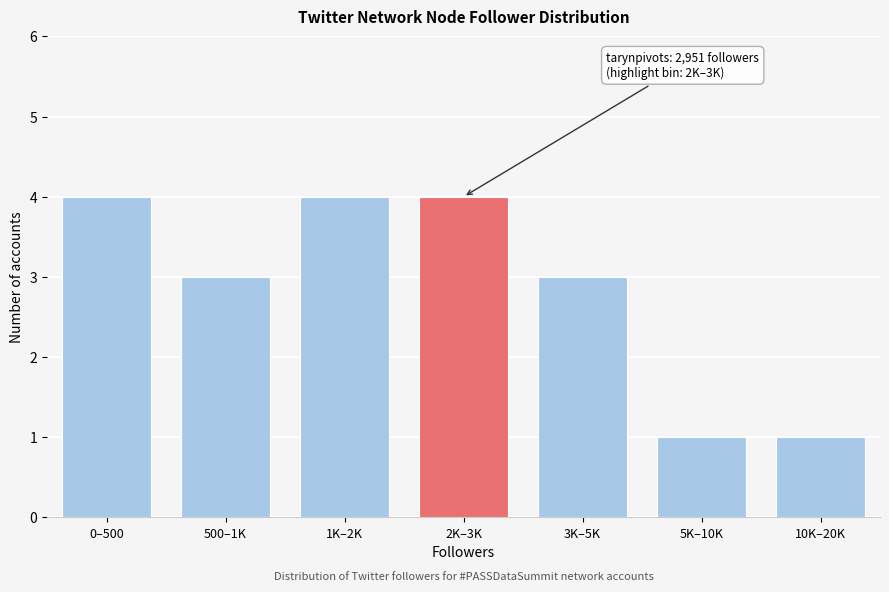

Reading left to right, transcribe all the data shown in this chart.

0–500=4	500–1K=3	1K–2K=4	2K–3K=4	3K–5K=3	5K–10K=1	10K–20K=1